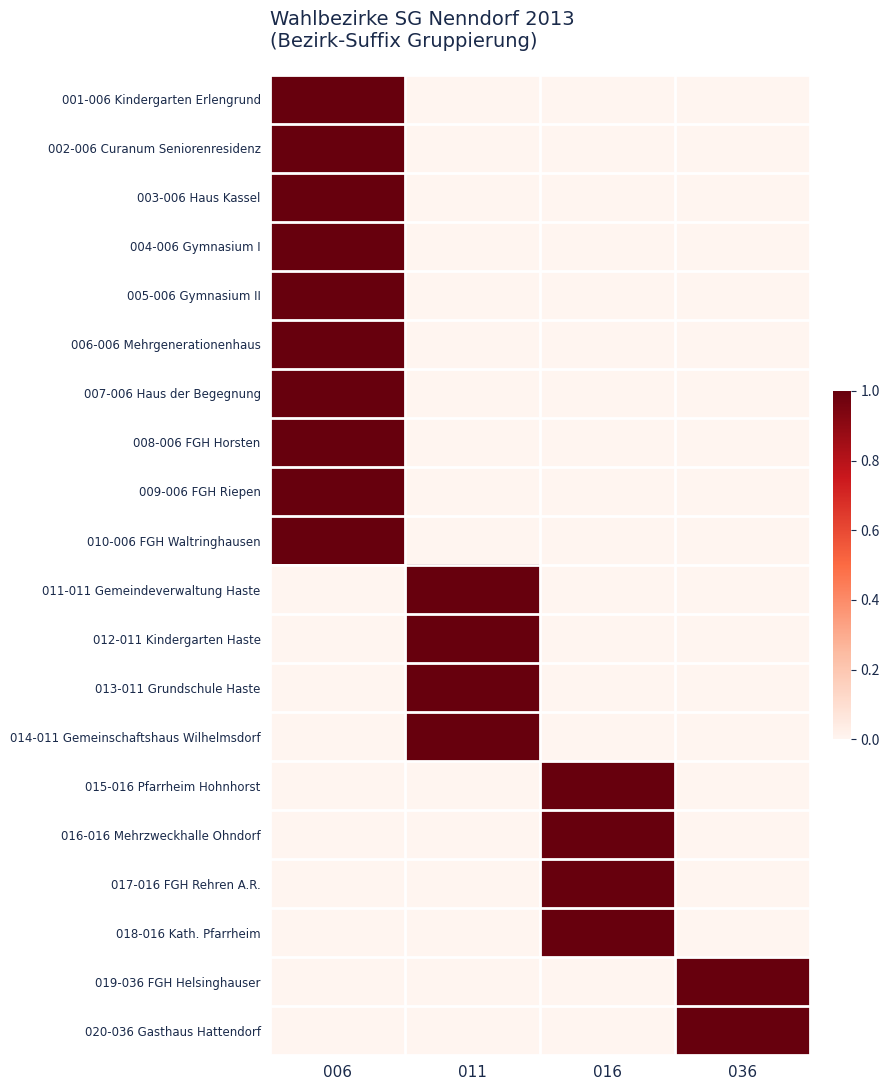

Between 006 and 036, which is larger?

006